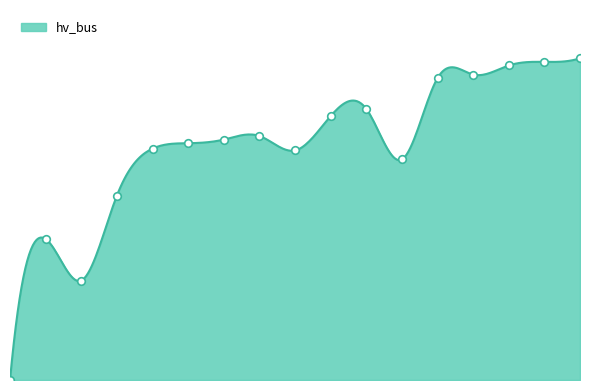

What is the ratio of the value at TRF179 to the value at TRF101?

3.2